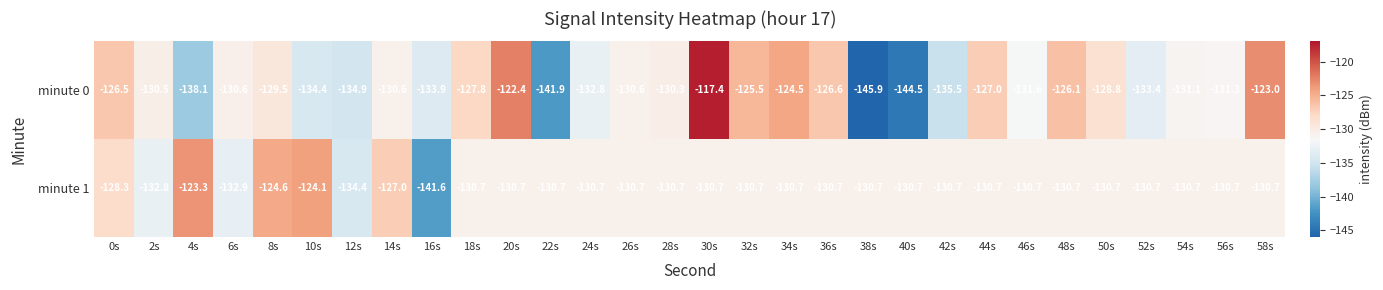

What is the spread (max minus min) of values at 54s?

0.4